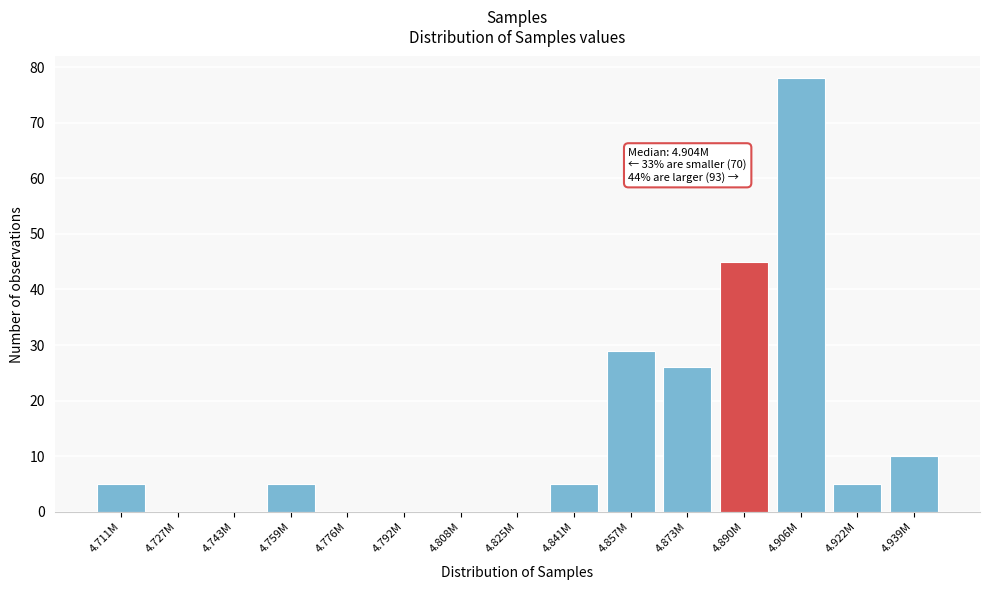

Reading right to left, transcribe all the data shown in this chart.

4.939M=10	4.922M=5	4.906M=78	4.890M=45	4.873M=26	4.857M=29	4.841M=5	4.825M=0	4.808M=0	4.792M=0	4.776M=0	4.759M=5	4.743M=0	4.727M=0	4.711M=5